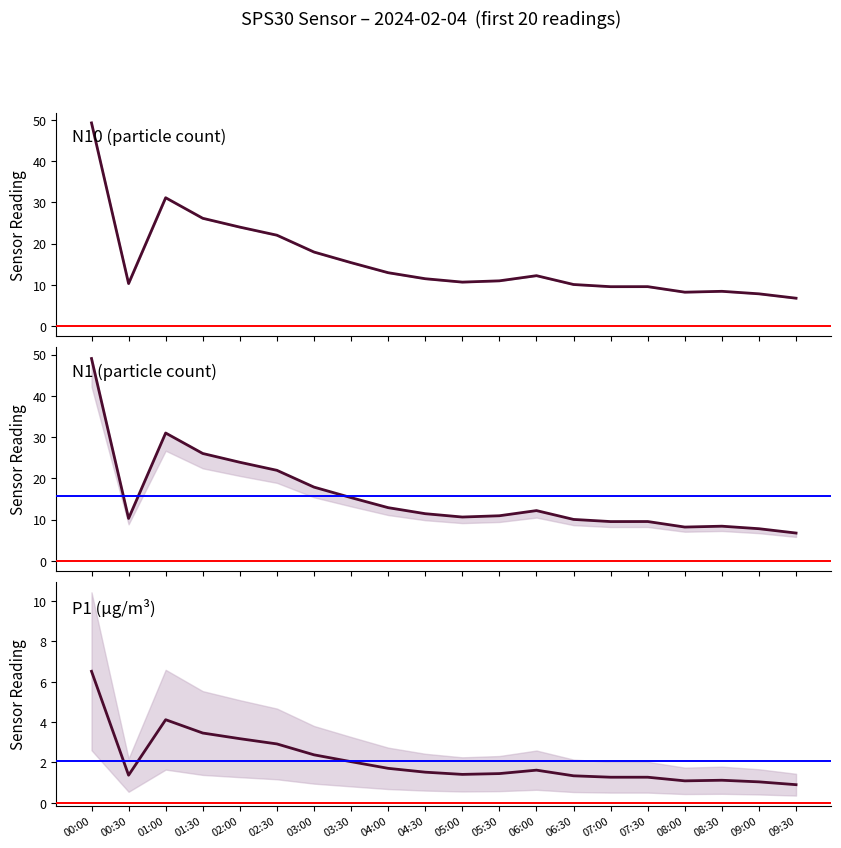

What is the difference between the N1 values at 04:00 and 00:00?

36.1